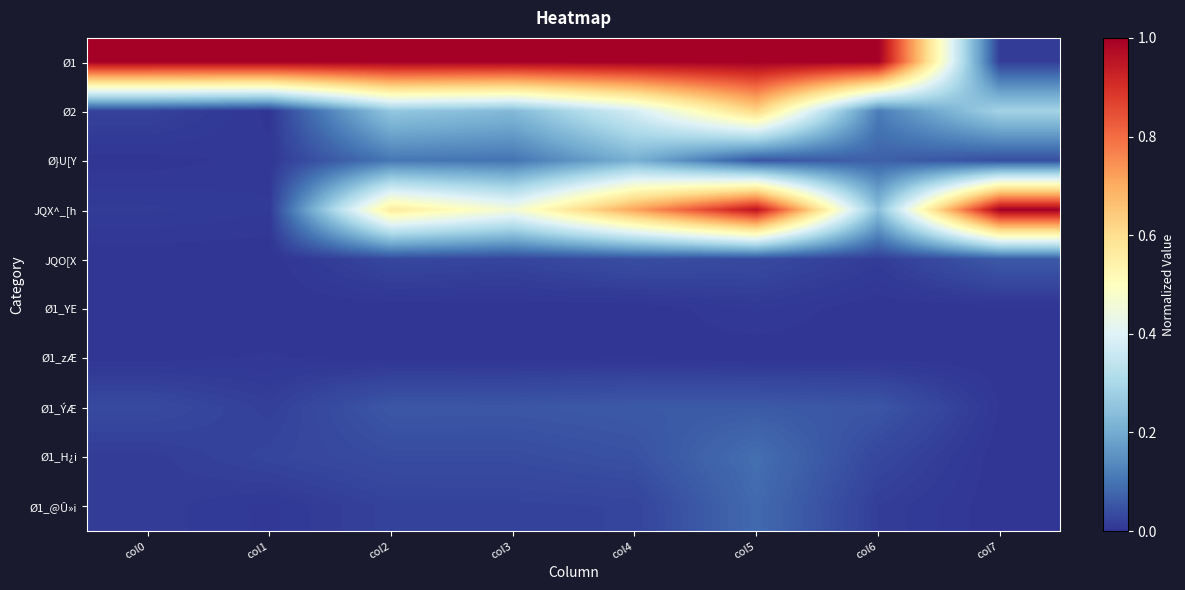

Between col2 and col3, which series saw the biggest shift?

JQX^_[h